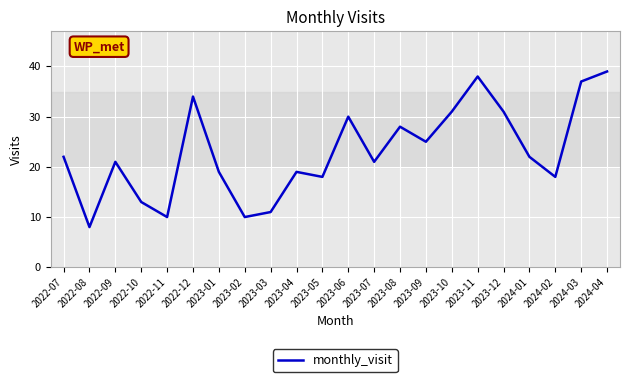

What position from the right is 2022-11?

18